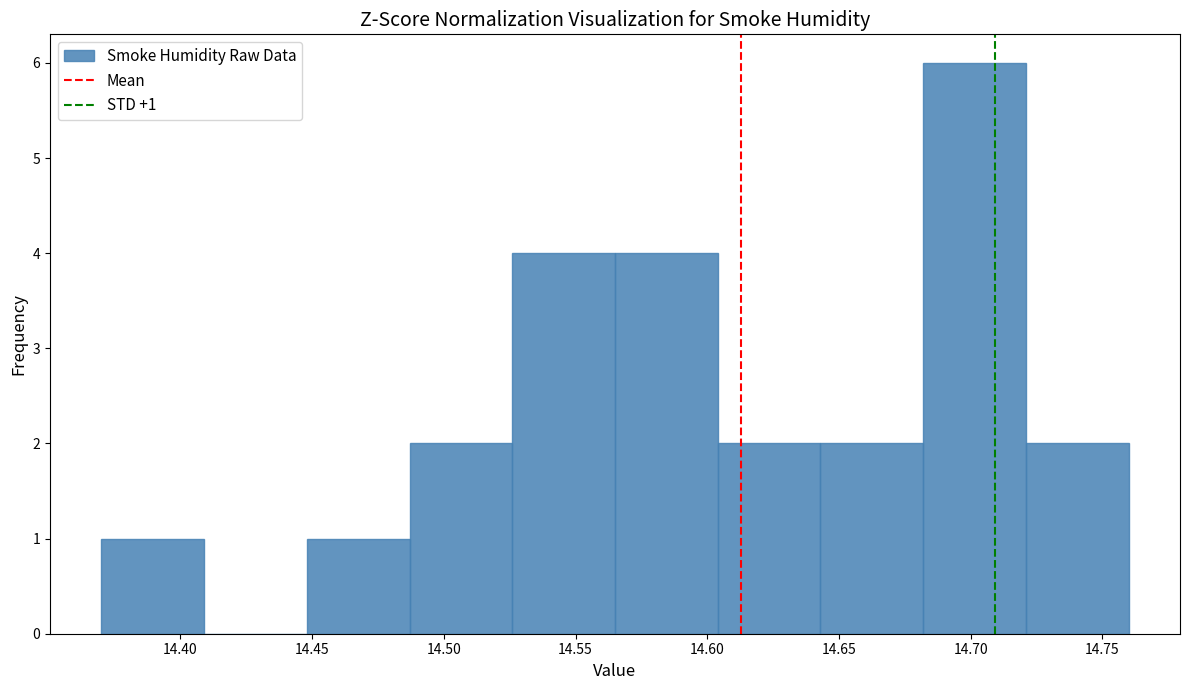

Over which range of the x-axis is the bar tallest?

14.682 to 14.721